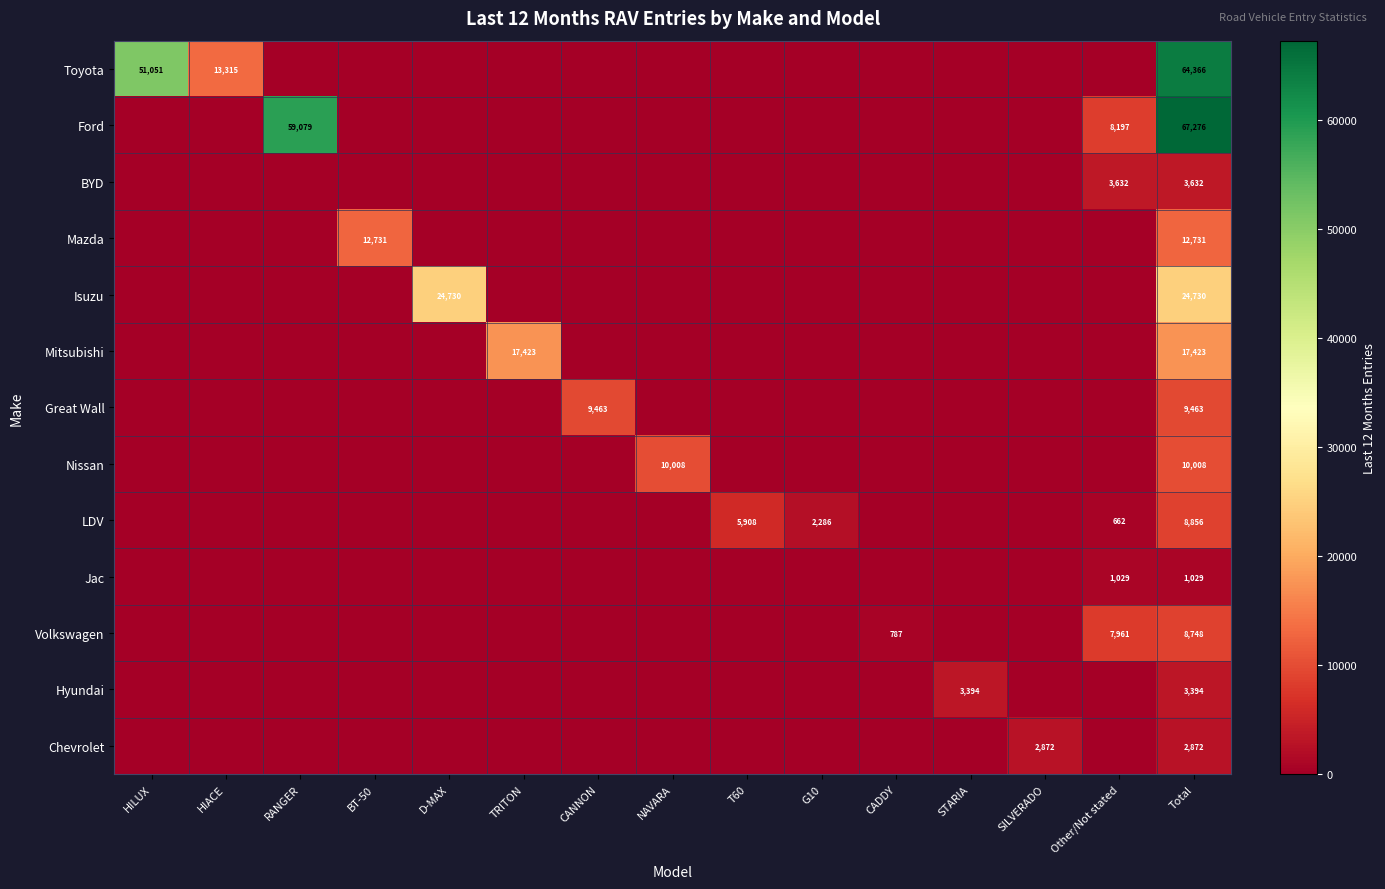

The value of Ford at RANGER is 59079. True or false?

True